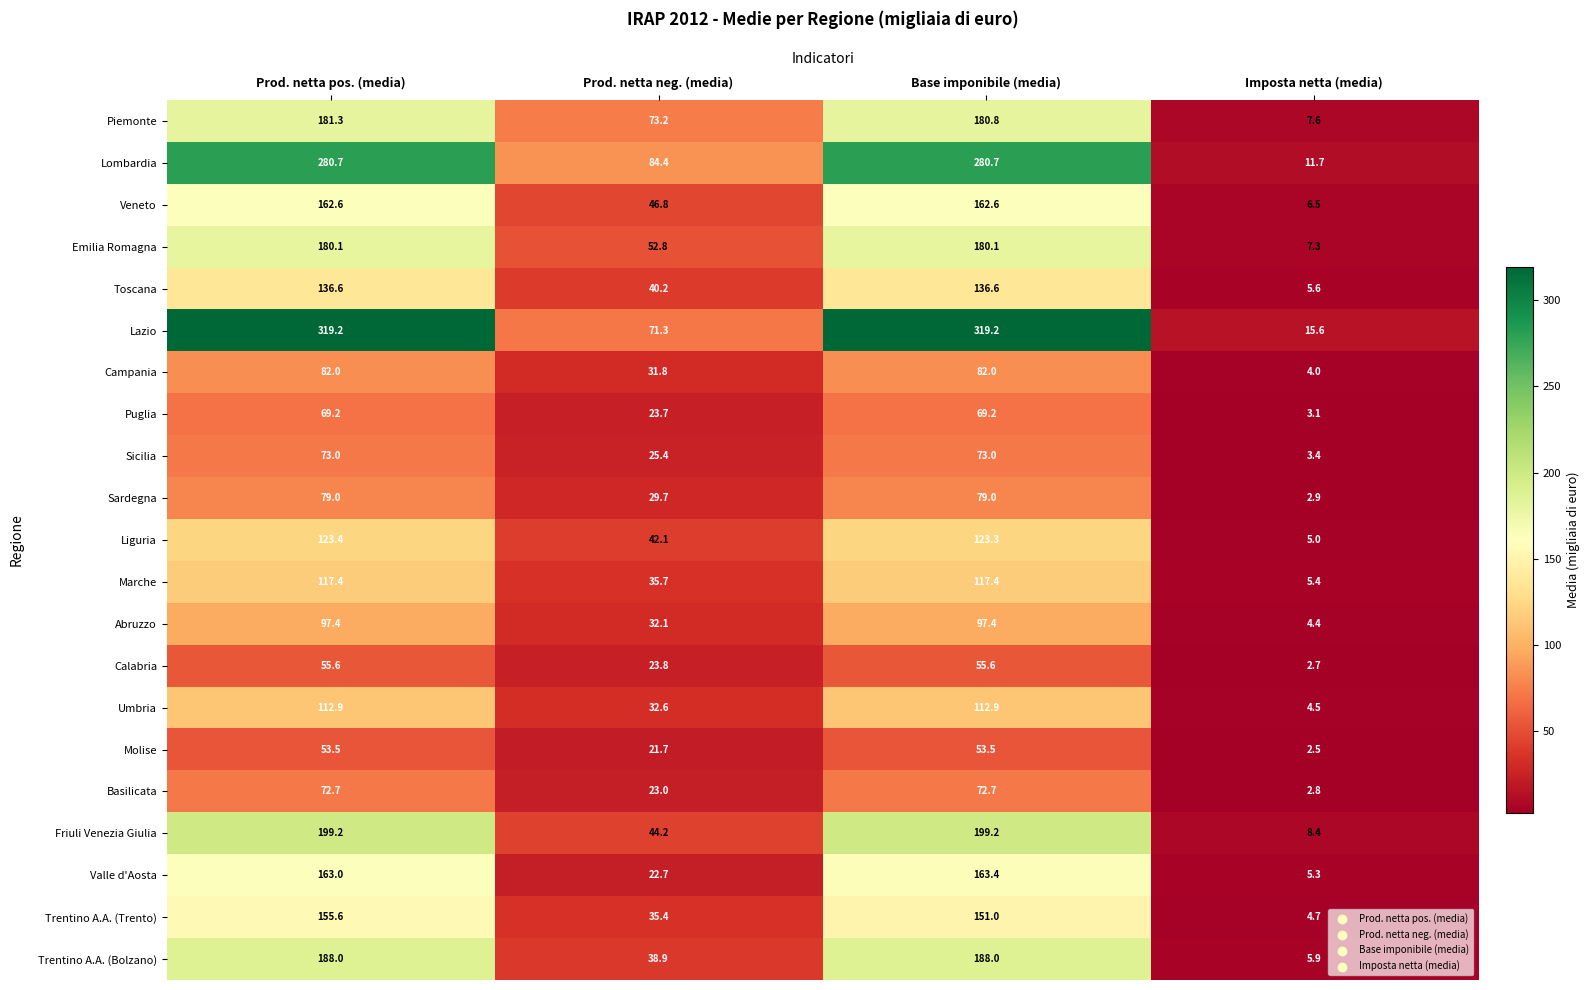

What is the average value of the Marche series?

69.0